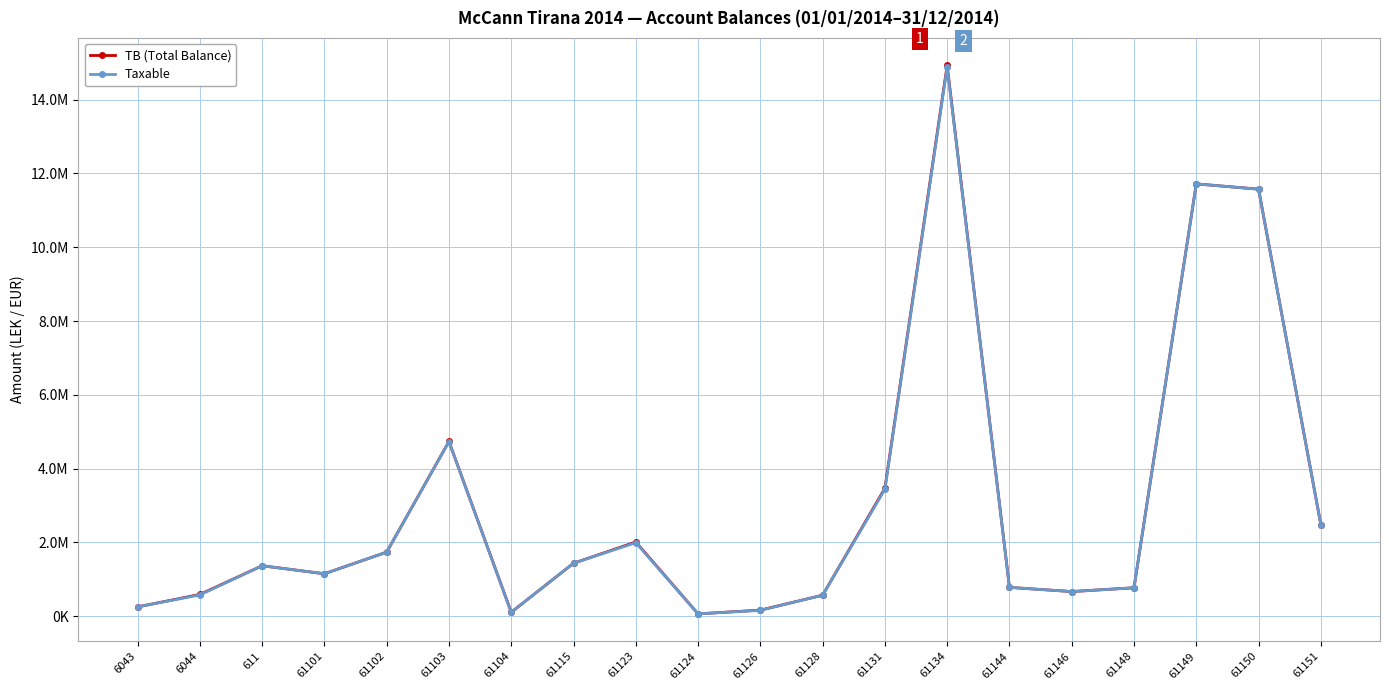

What are all the series names shown in the legend?

TB (Total Balance), Taxable